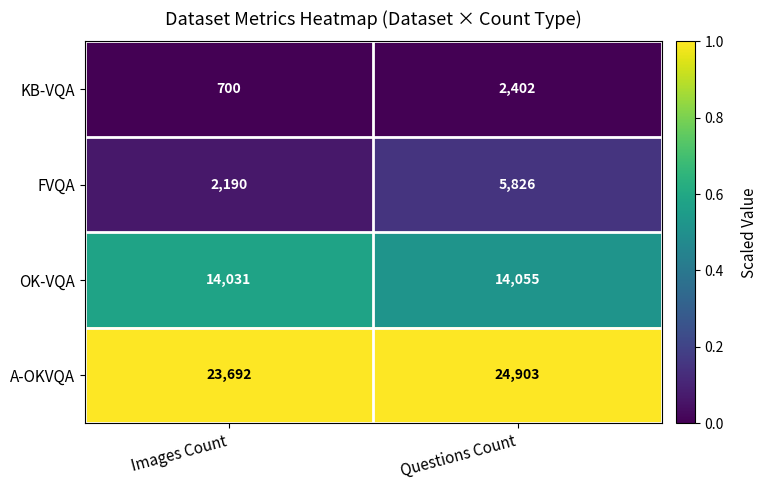

Between Images Count and Questions Count, which series saw the biggest shift?

FVQA